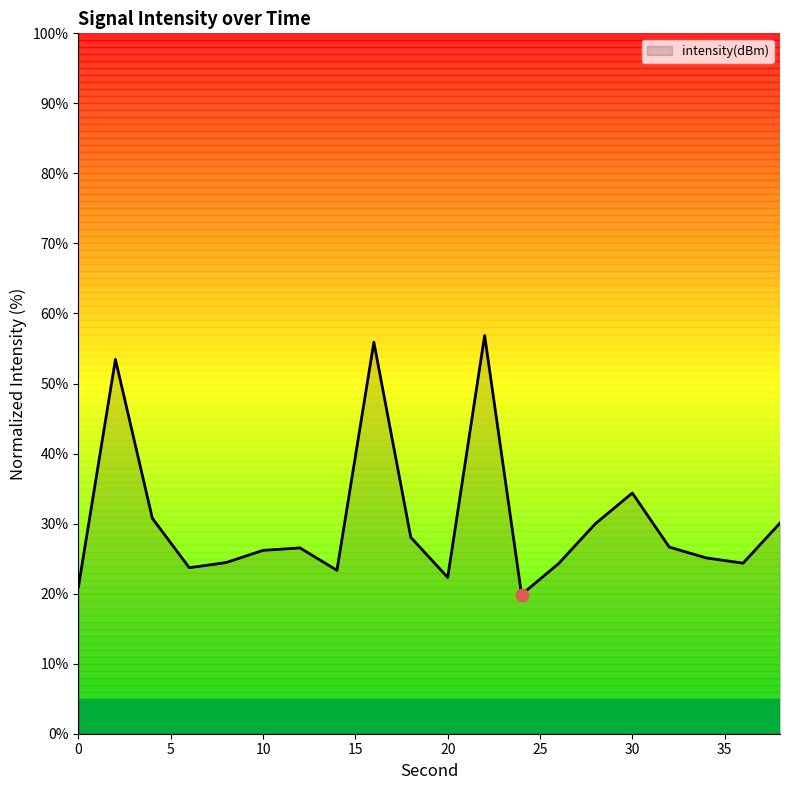

What is the greatest value displayed?

56.9